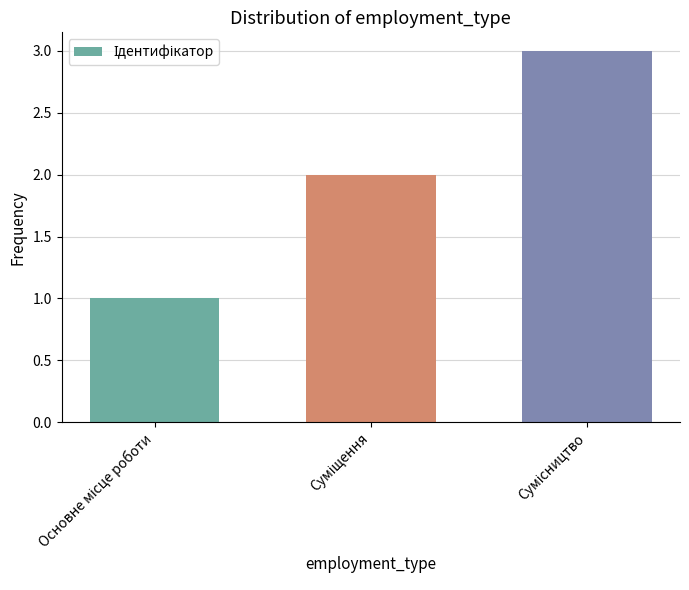

What is the sum of all values?

6